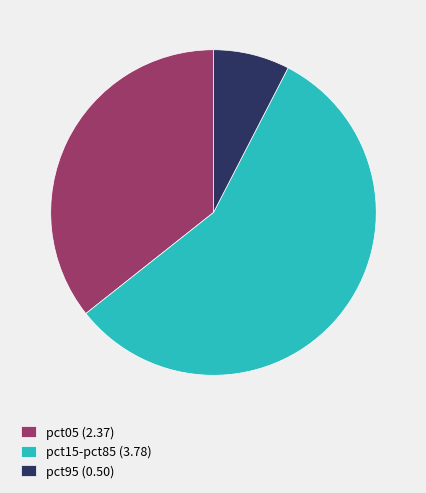

Is it true that pct05 (2.37) is 36% of the pie?

True